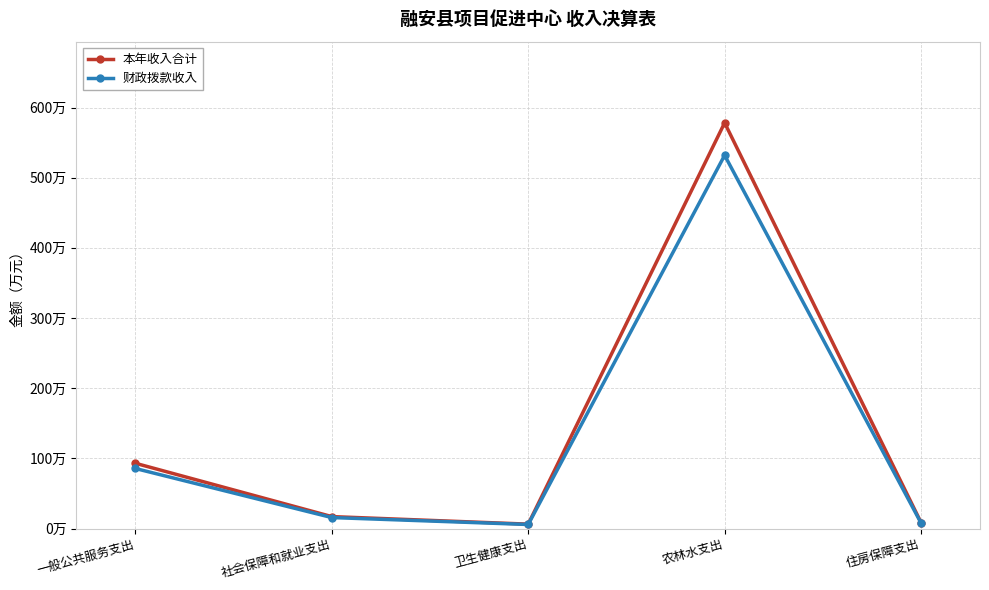

What is the approximate value of 本年收入合计 at 住房保障支出?

8.6